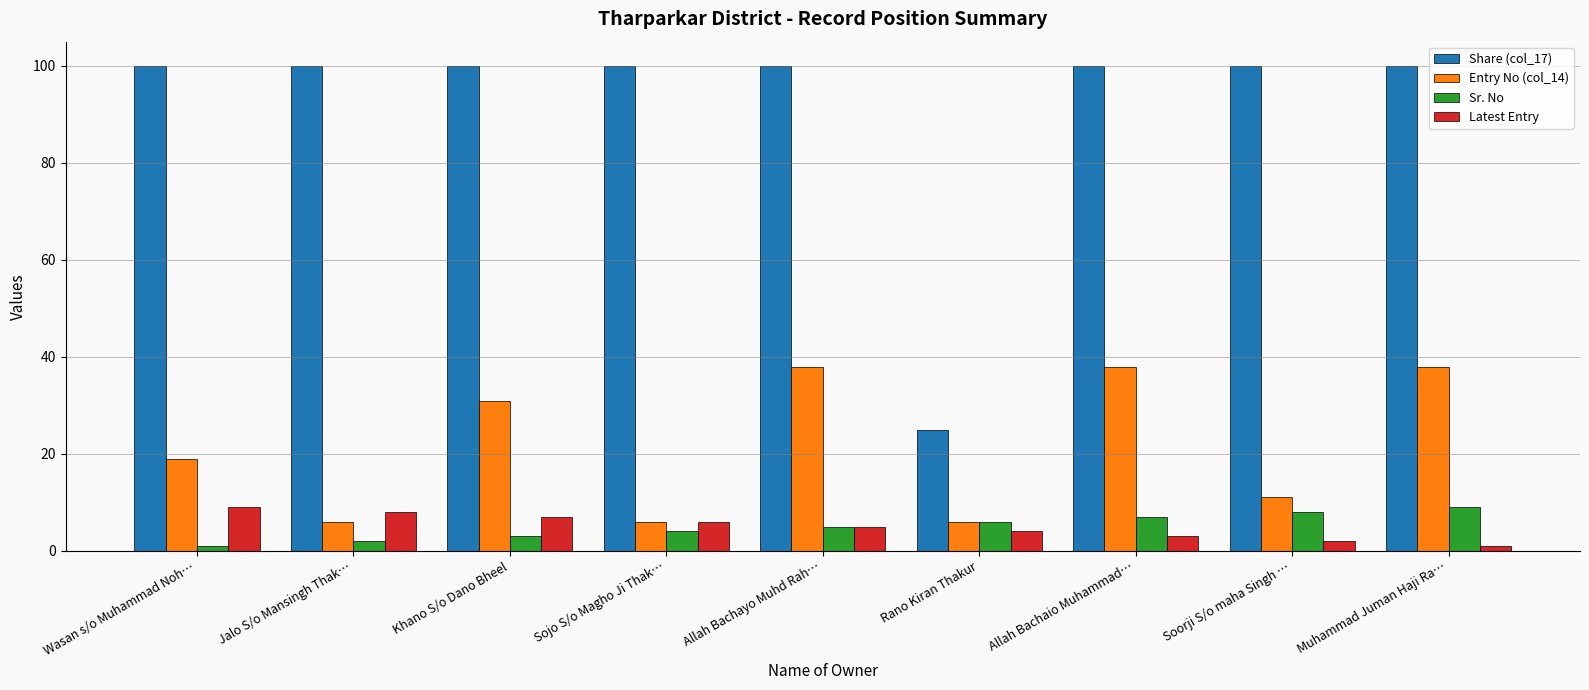

What is the label of the 6th bar from the right?

Sojo S/o Magho Ji Thak…